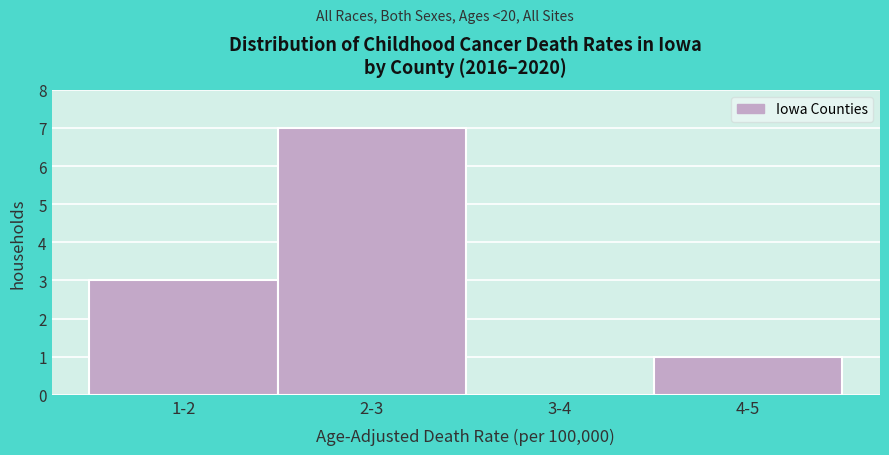

Reading left to right, list all the values displayed in this chart.

1-2=3	2-3=7	3-4=0	4-5=1